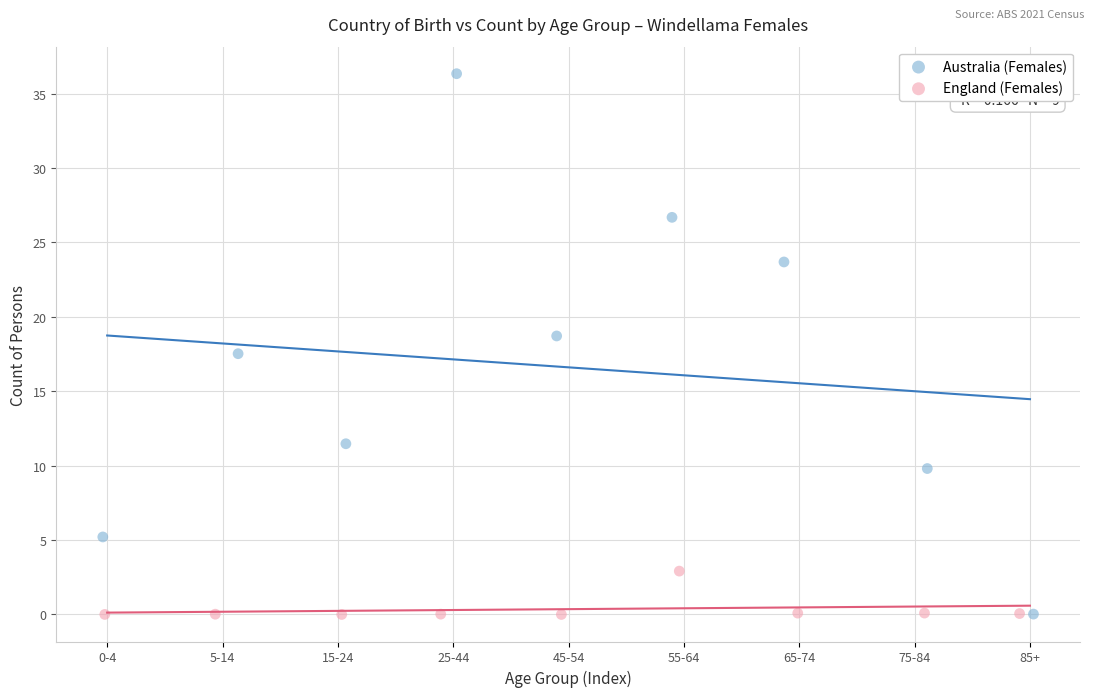

Which series contains the highest Y value?

Australia (Females)